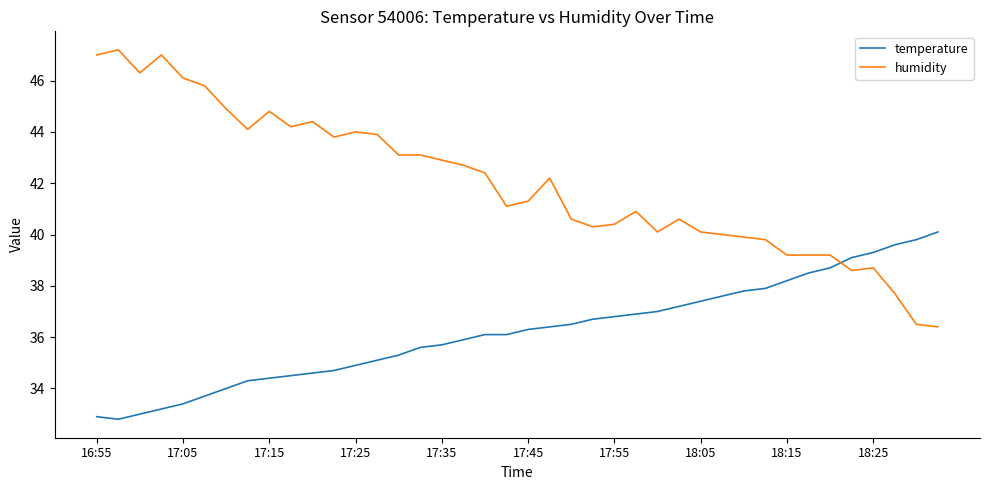

Which series has the largest total across all categories?

humidity